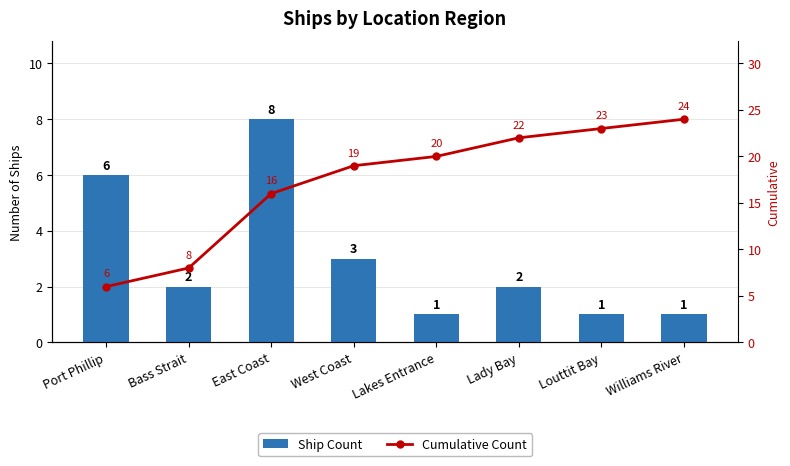

What is the difference between the Cumulative Count values at Lady Bay and Williams River?

2